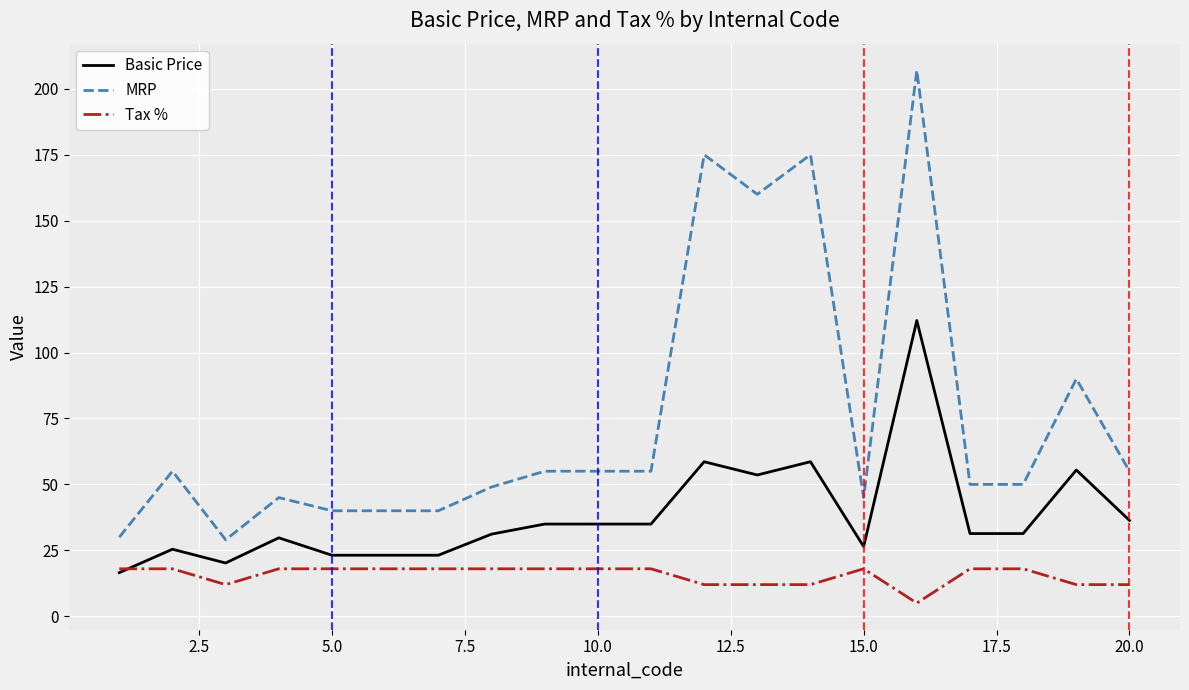

What is the minimum value for MRP?

29.0